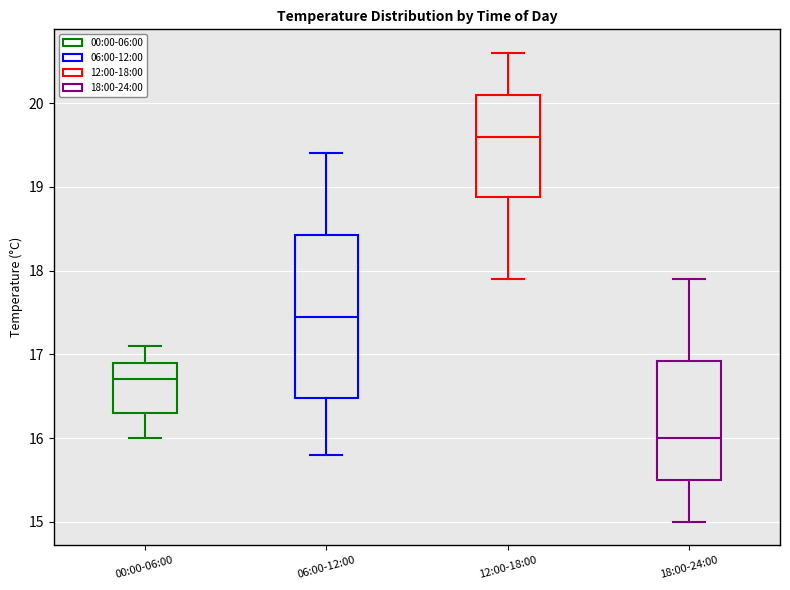

Reading left to right, transcribe this box plot: for each box, give where its median line is, the range the box spans, and where its two whiskers end, as read against the y-axis. The values are not printed on the chart, so give them approximately, as read against the axis.

00:00-06:00: median 16.7, box 16.3 to 16.9, whiskers 16.0 to 17.1
06:00-12:00: median 17.5, box 16.5 to 18.4, whiskers 15.8 to 19.4
12:00-18:00: median 19.6, box 18.9 to 20.1, whiskers 17.9 to 20.6
18:00-24:00: median 16.0, box 15.5 to 16.9, whiskers 15.0 to 17.9